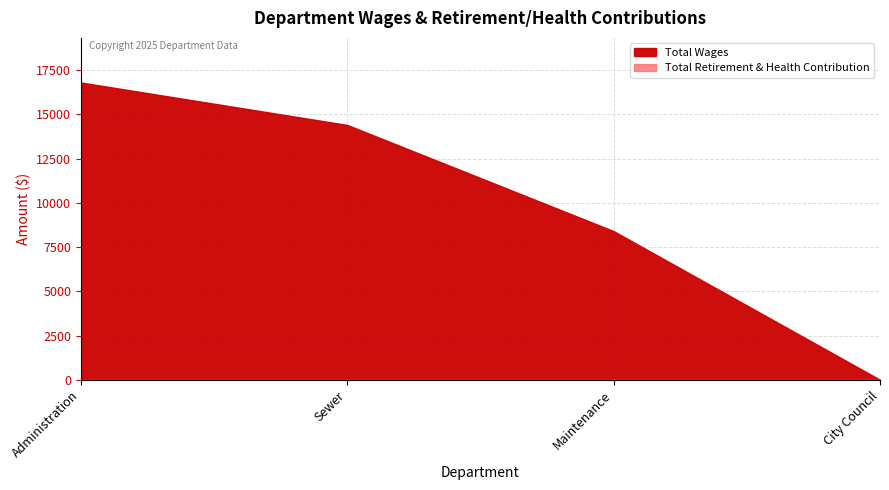

True or false: Total Wages and Total Retirement & Health Contribution intersect in this chart.

False